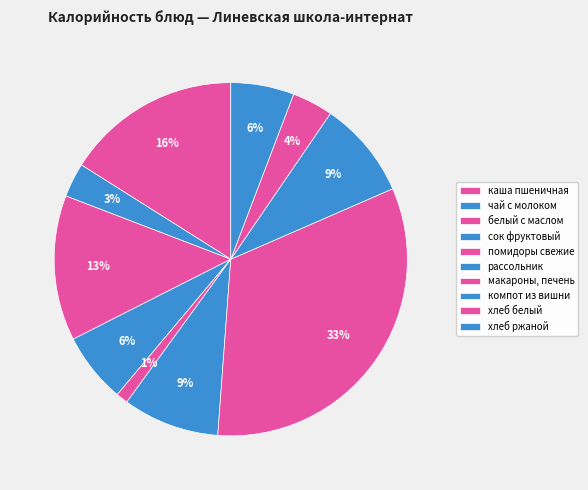

To the nearest percent, what portion does белый с маслом represent?

13%